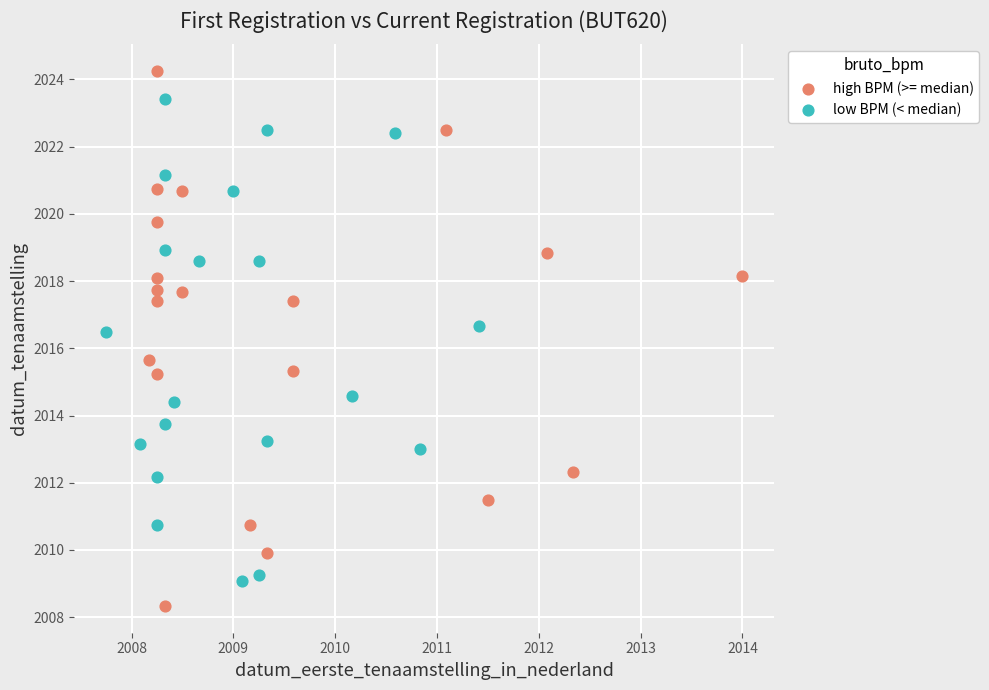

Which series has the widest spread of Y values?

high BPM (>= median)